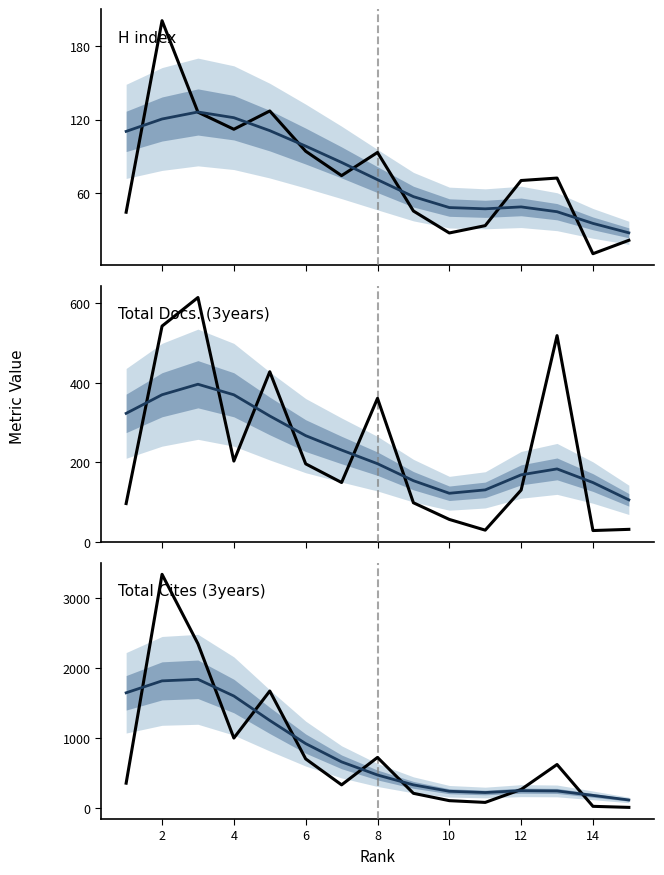

Where does the Total Docs. (3years) series first go above 149?

2